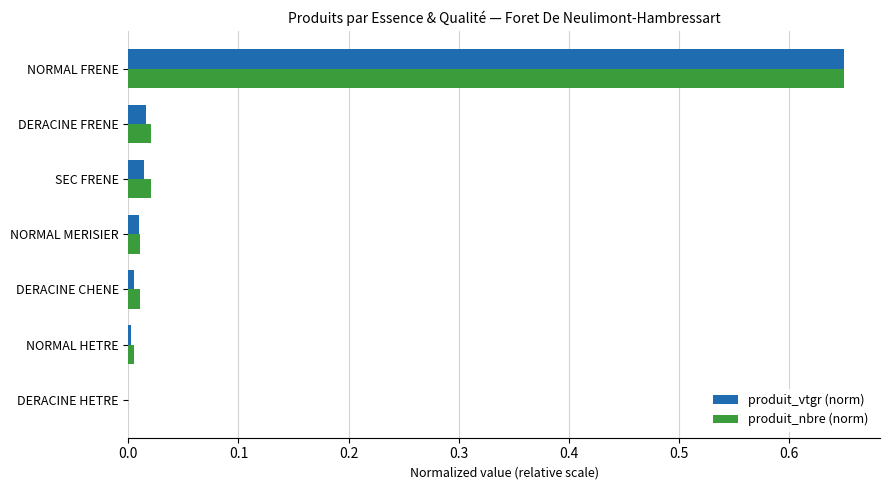

Which category has the highest value across all series?

NORMAL FRENE